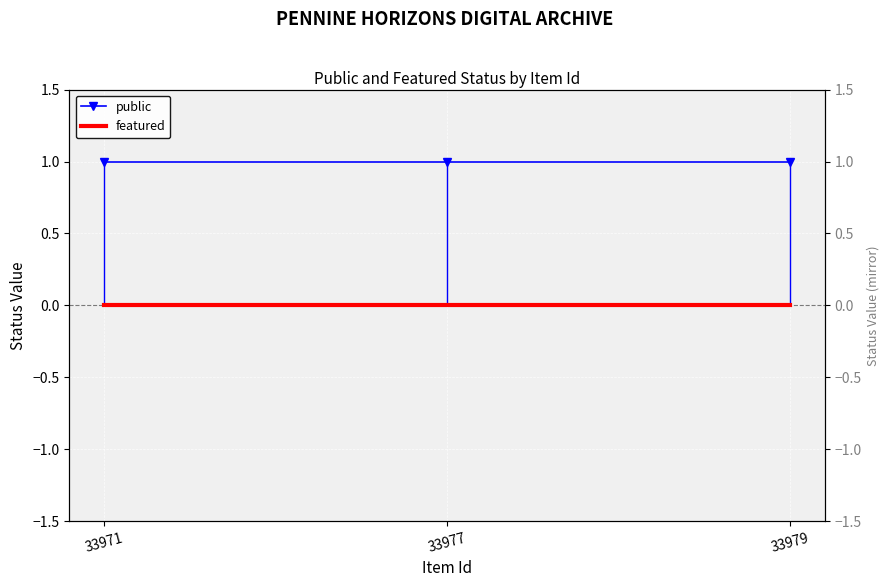

Which series has the largest total across all categories?

public